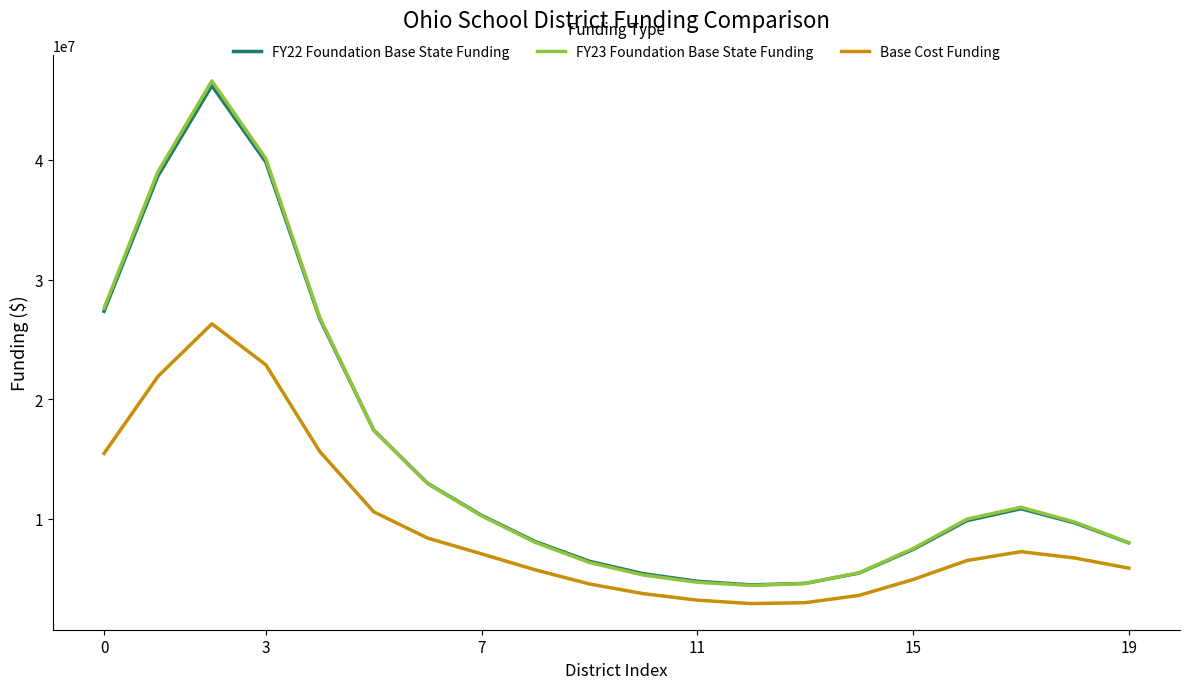

True or false: FY23 Foundation Base State Funding and Base Cost Funding intersect in this chart.

False